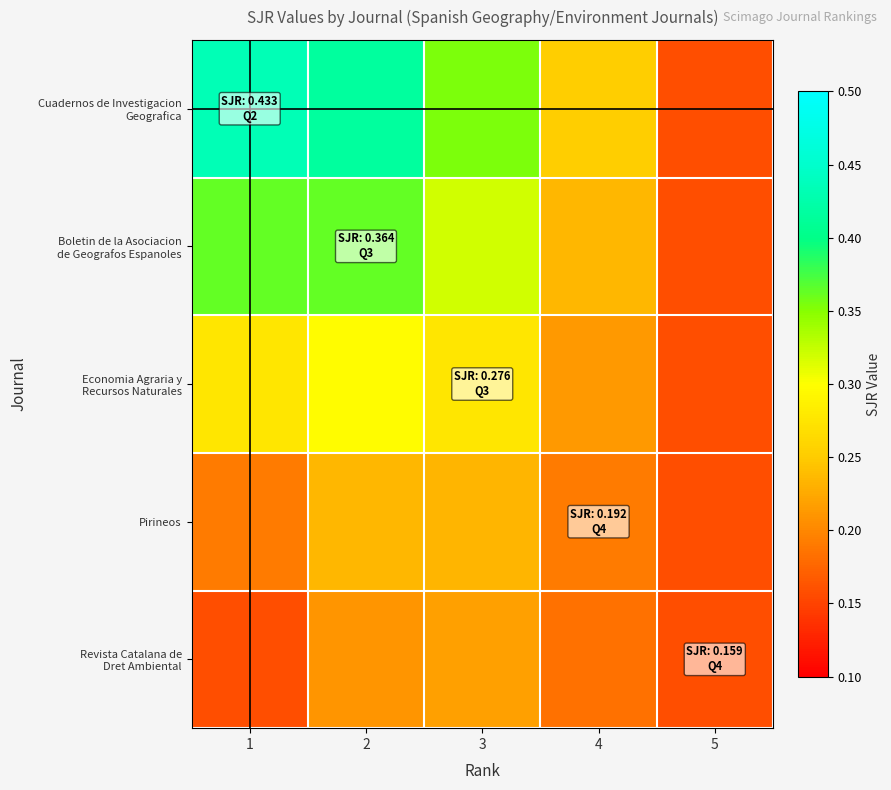

Count the number of categories in the chart.

5